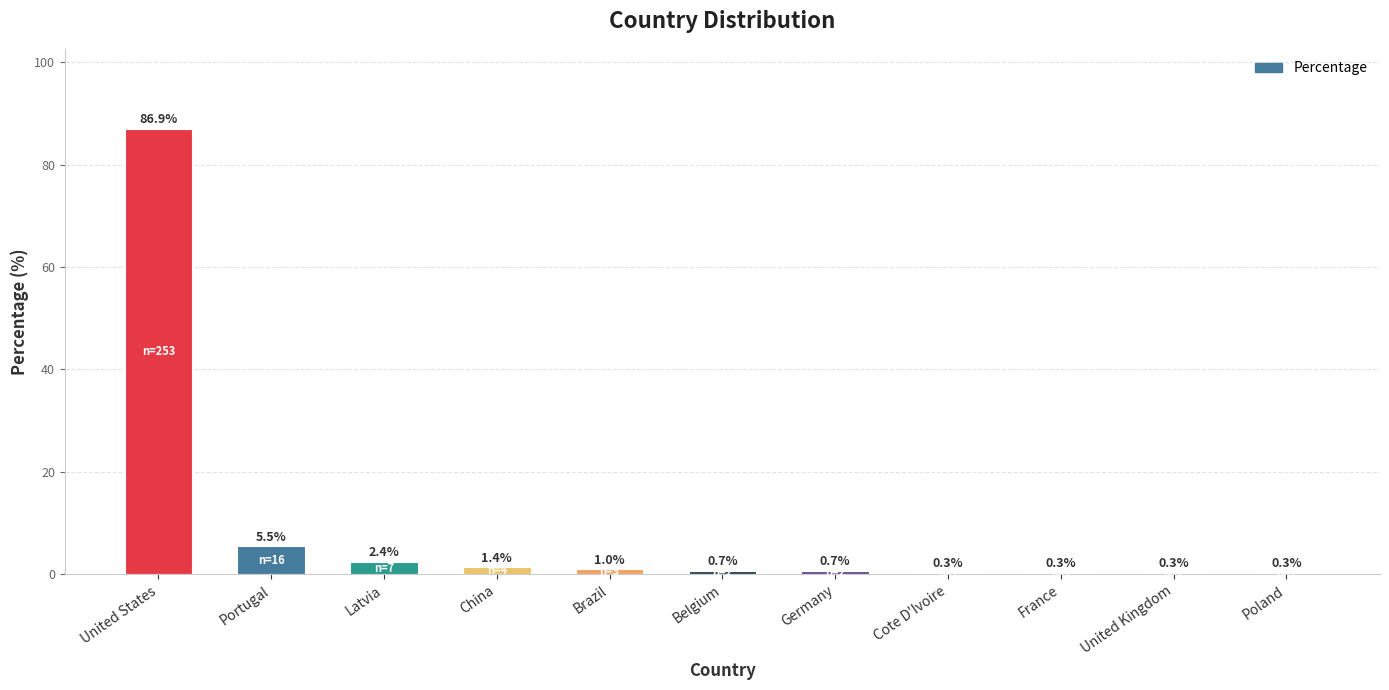

What is the change in value from China to United Kingdom?

-1.0